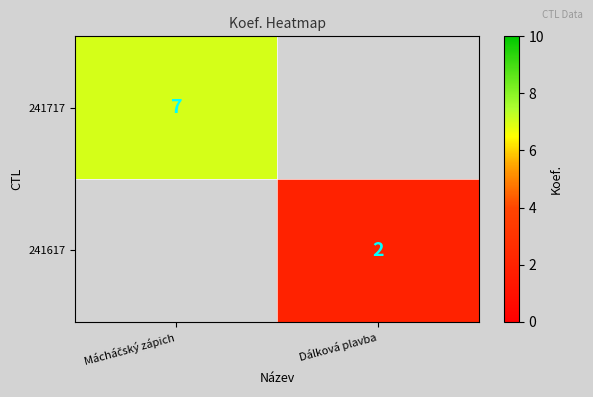

How many distinct data groups are displayed?

2